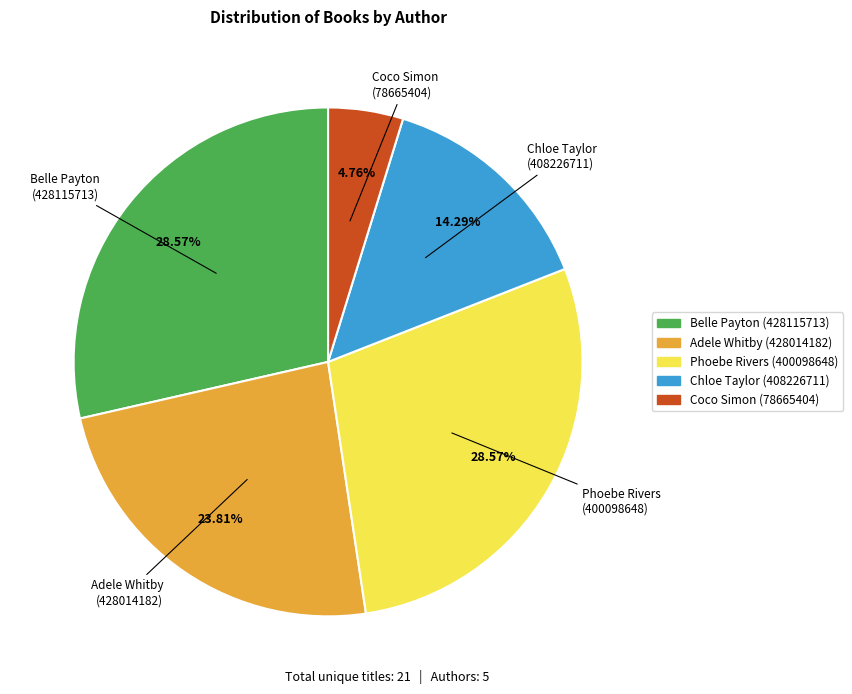

Does any single category account for the majority?

No